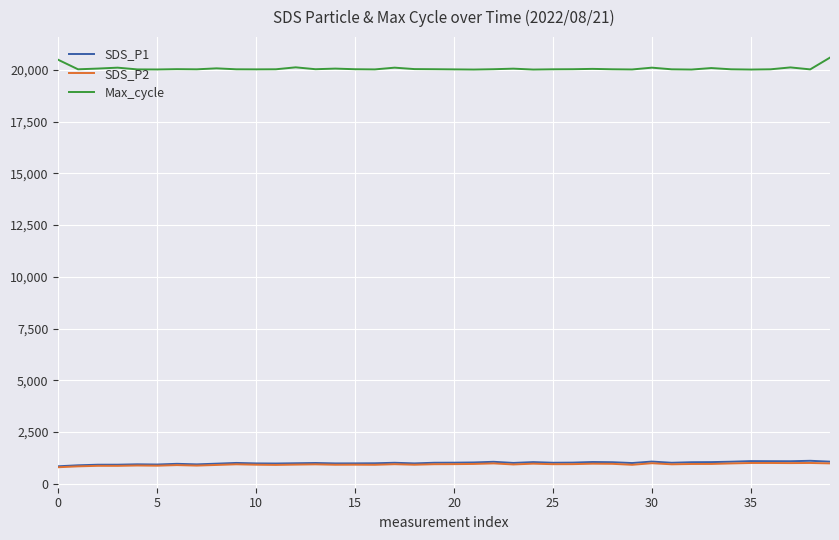

True or false: SDS_P2 and Max_cycle cross at least once.

False